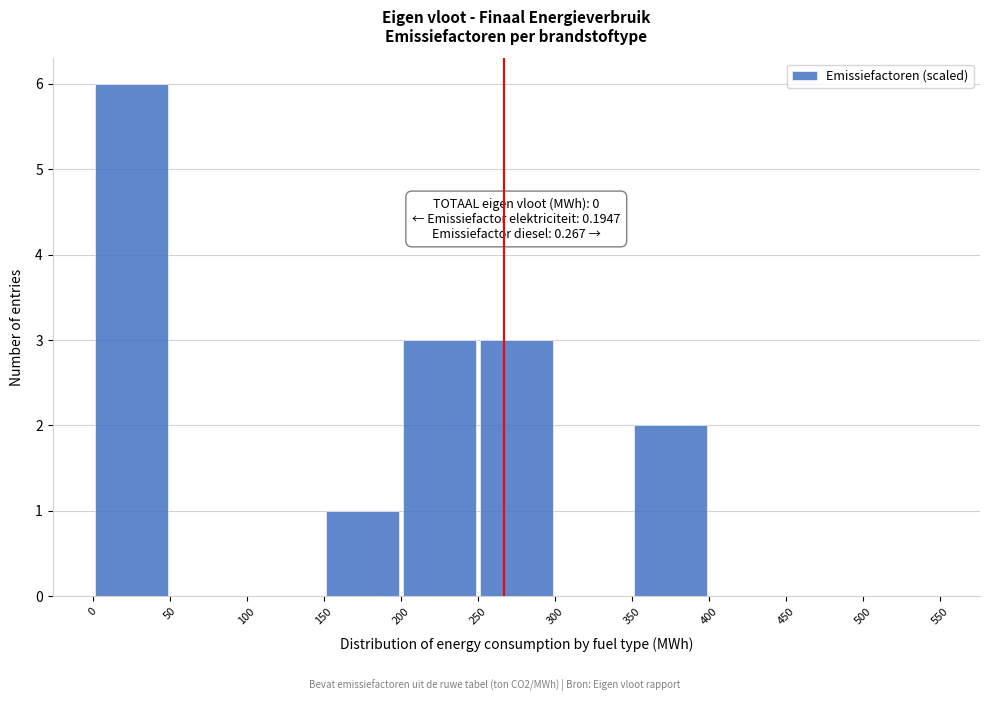

Over which range of the x-axis is the bar tallest?

0 to 50